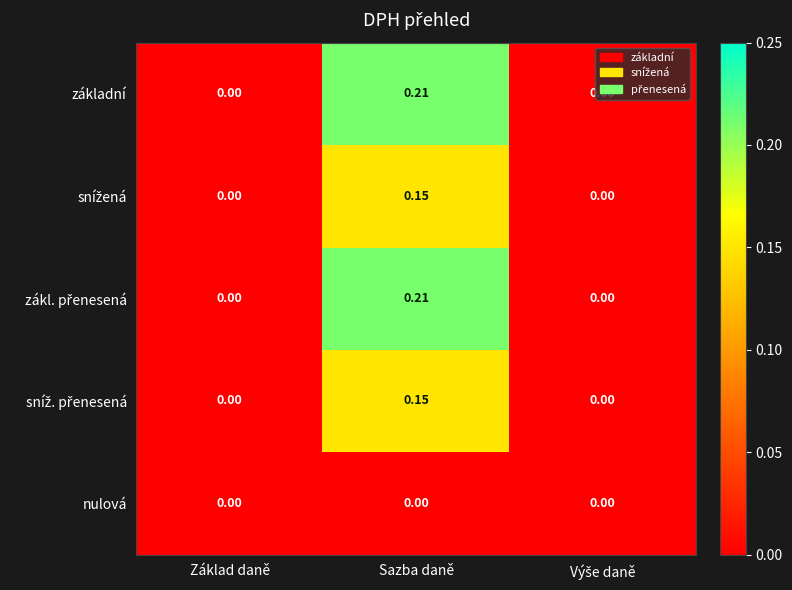

At which category is the sum across all series the highest?

Sazba daně